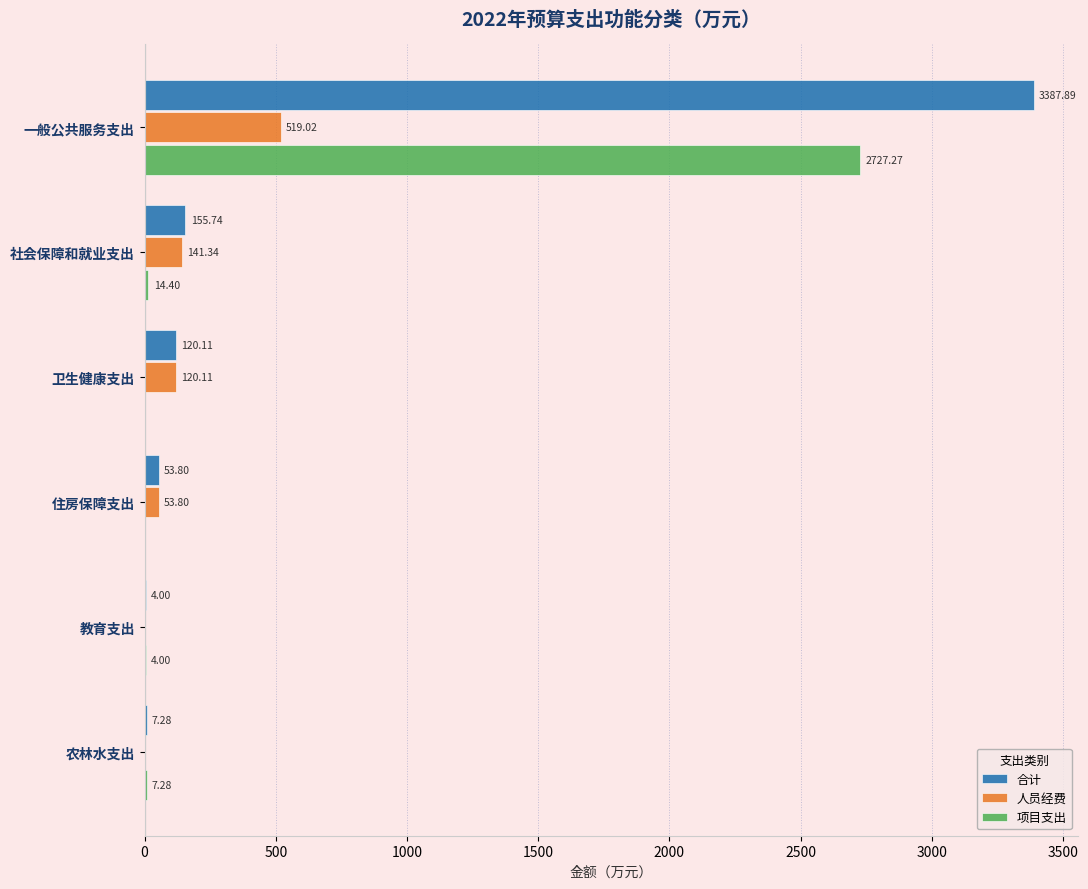

Between 社会保障和就业支出 and 卫生健康支出, which series saw the biggest shift?

合计